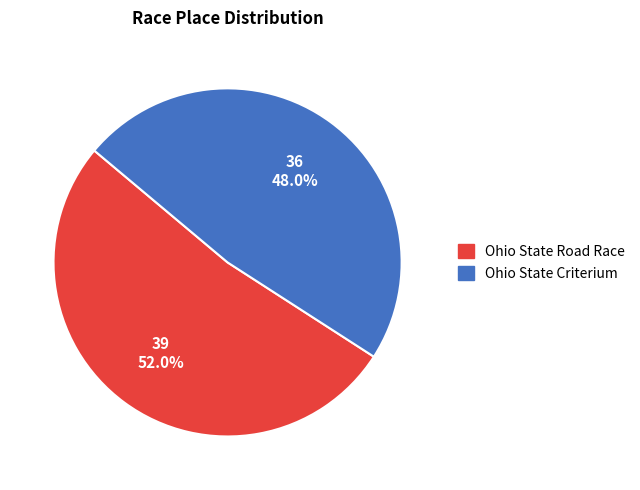

To the nearest percent, what is the average slice percentage?

50%